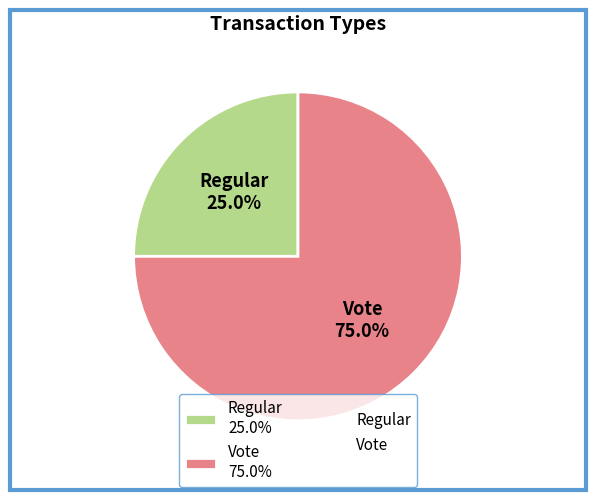

Approximately how many times larger is the value at Vote 75.0% compared to Regular 25.0%?

3.0